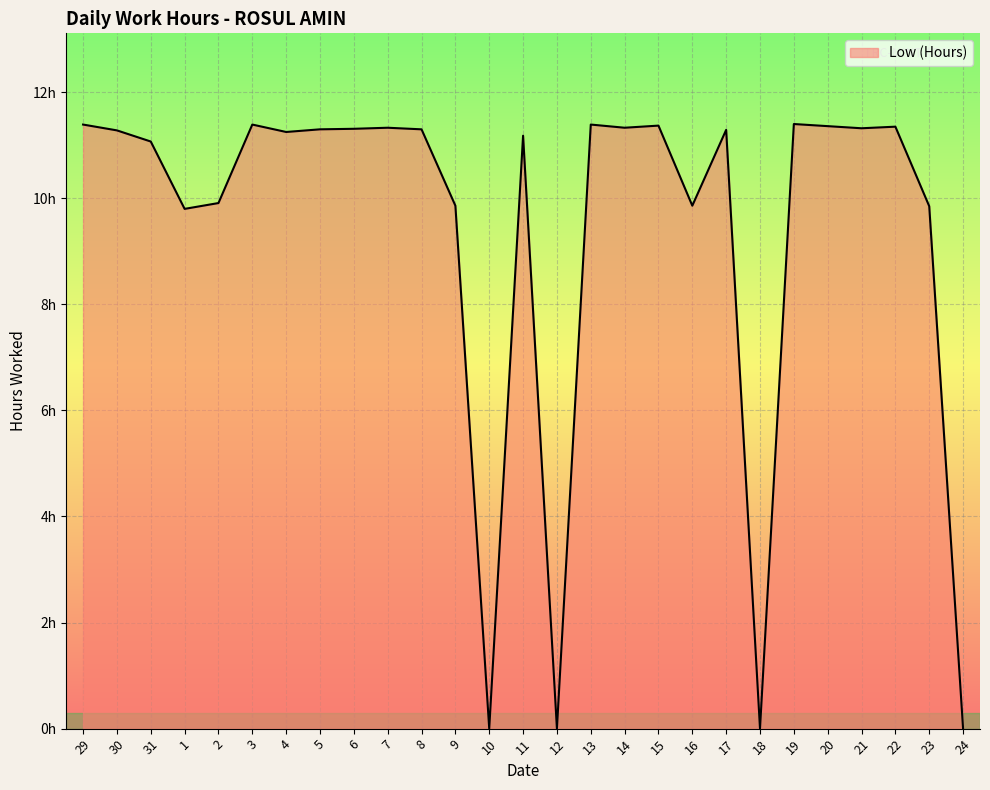

How many interior local valleys (lower than both neighbors) does the data have?

8